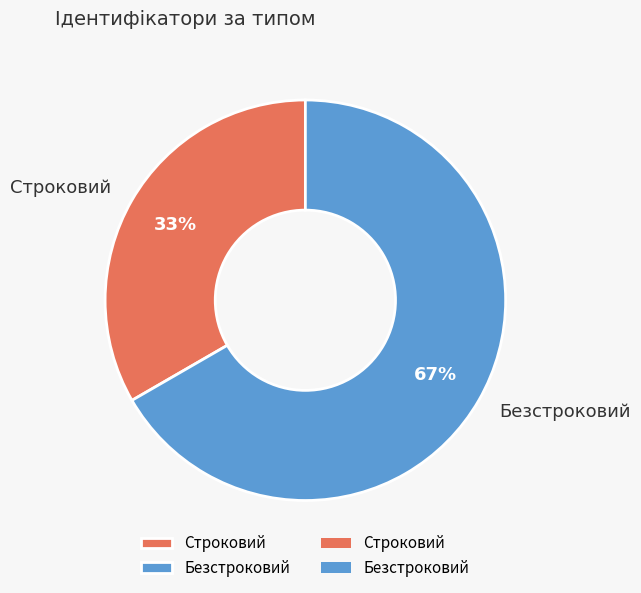

To the nearest percent, what is the combined percentage of Безстроковий and Строковий?

100%